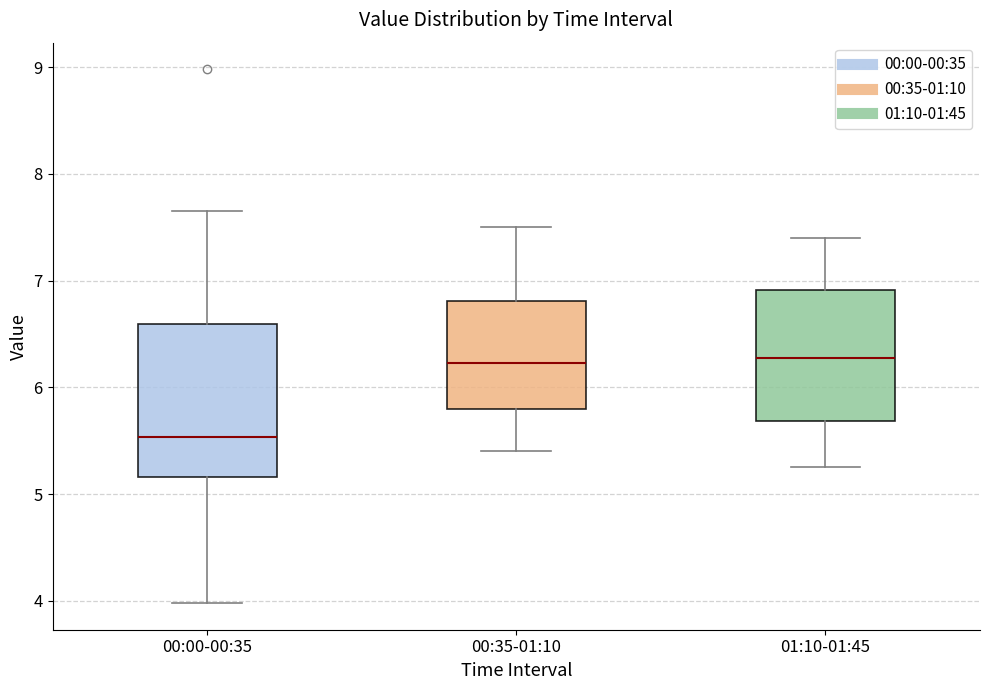

Where does the median line of the box for 00:35-01:10 sit on the y-axis? The values are not printed on the chart, so give them approximately, as read against the axis.

6.2